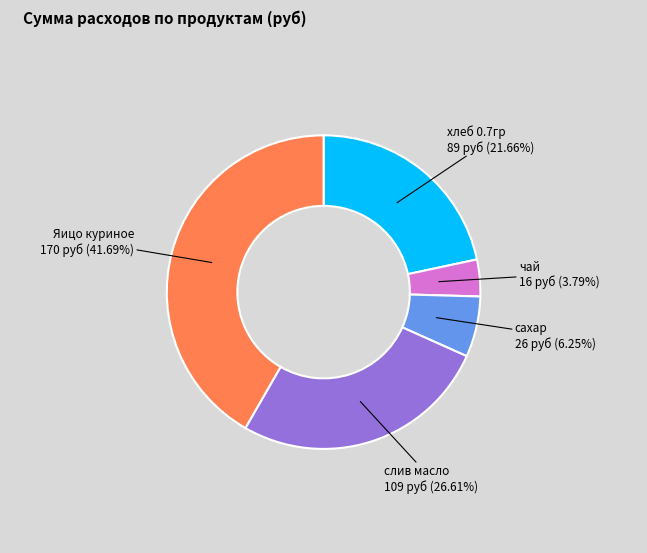

Is there a majority slice in this chart?

No